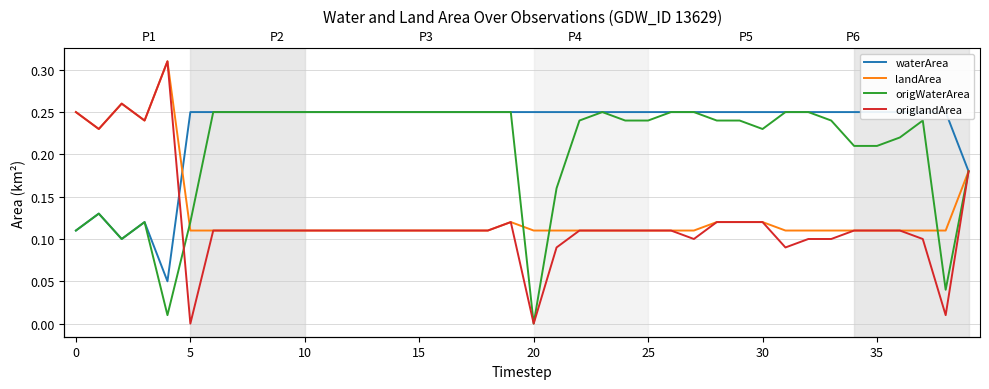

What are all the series names shown in the legend?

waterArea, landArea, origWaterArea, origlandArea